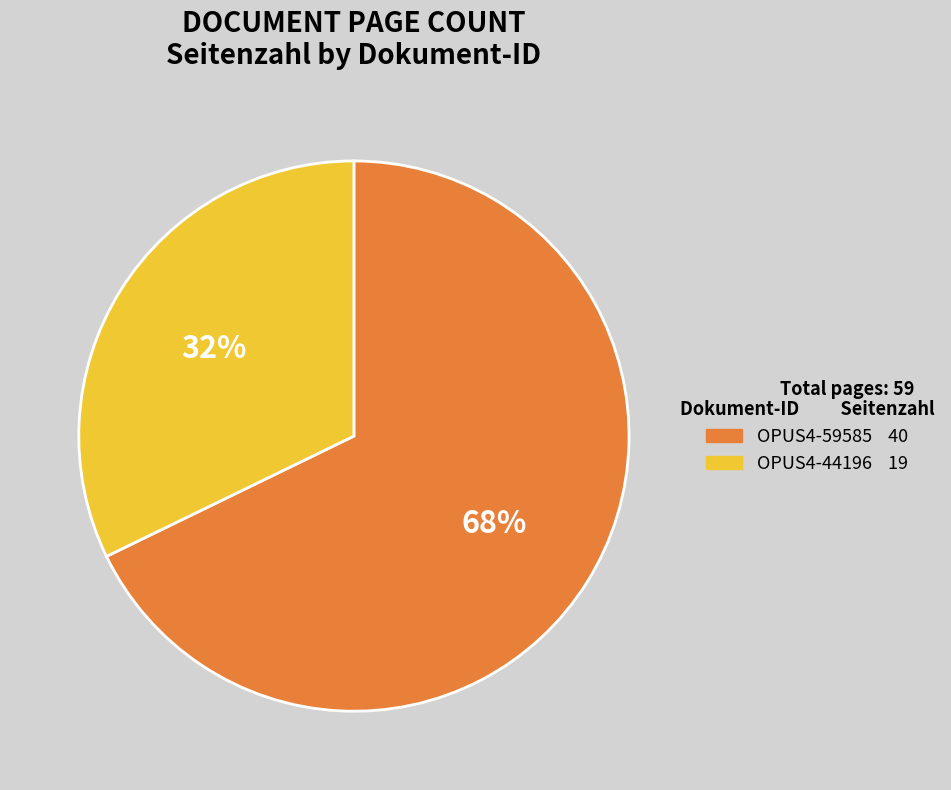

To the nearest percent, what is the difference between the OPUS4-44196 and OPUS4-59585 slice percentages?

36%